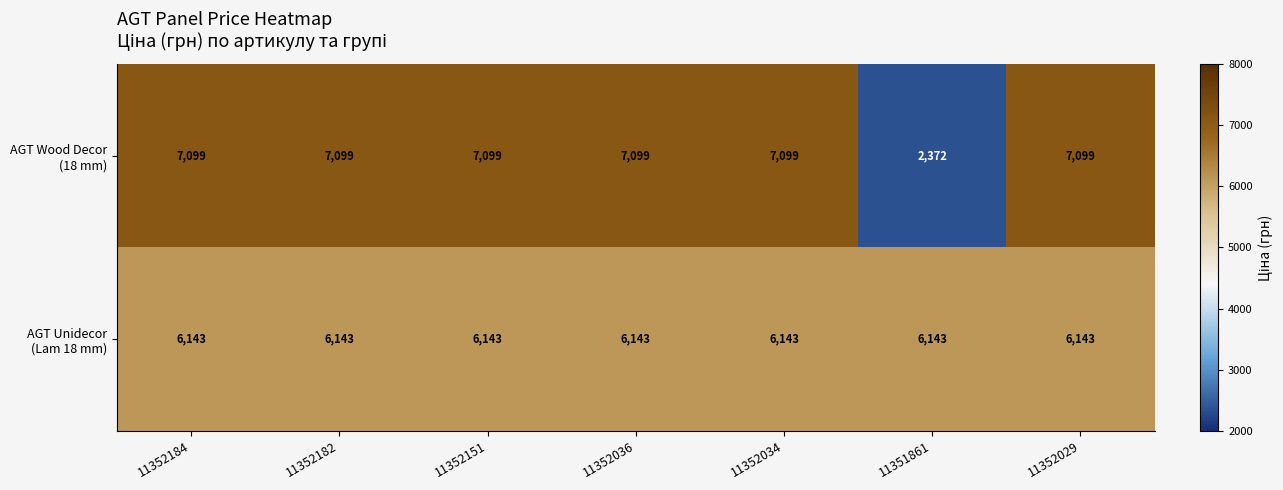

At which category does the chart reach its minimum across all series?

11351861